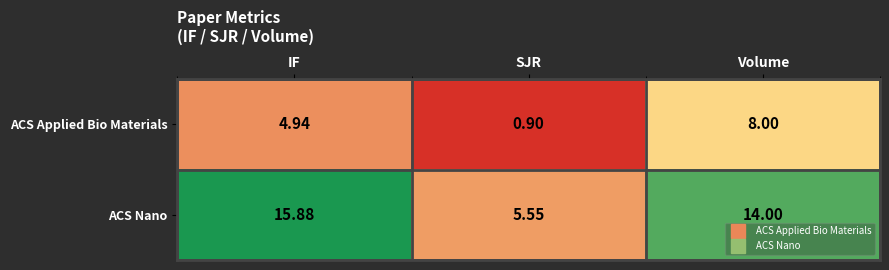

Between IF and Volume, which series saw the biggest shift?

ACS Applied Bio Materials